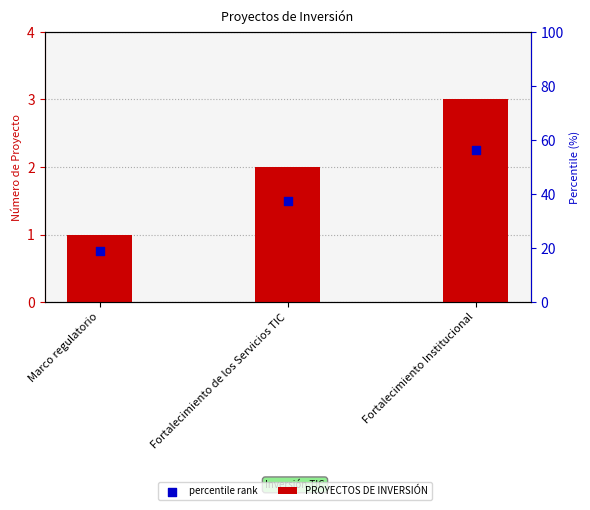

What are all the series names shown in the legend?

PROYECTOS DE INVERSIÓN, percentile rank